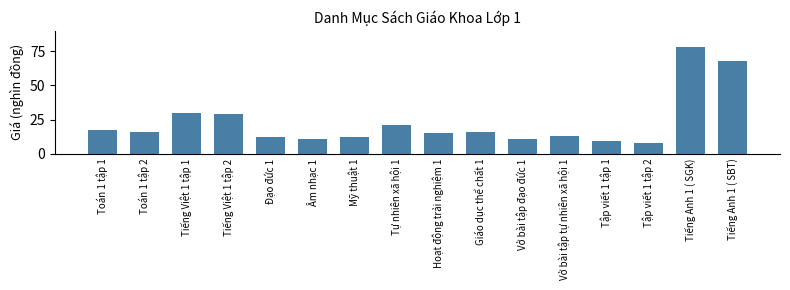

Which label corresponds to the largest value in the chart?

Tiếng Anh 1 ( SGK)